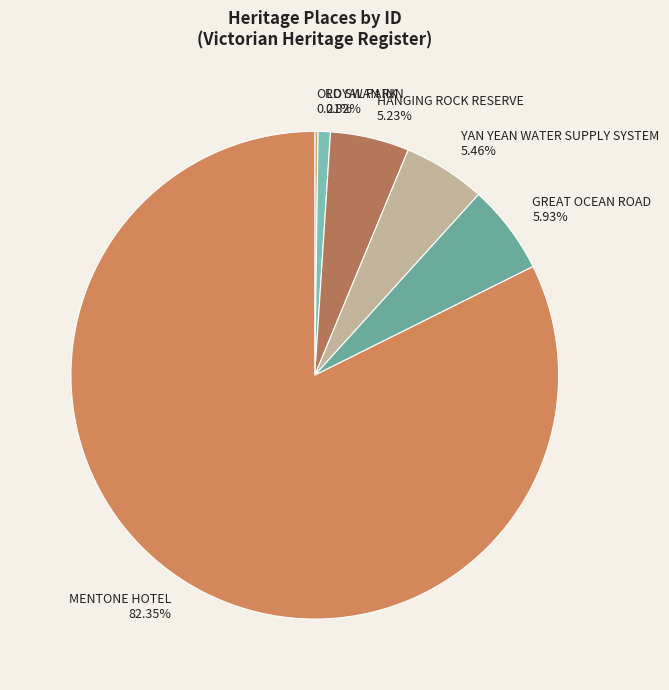

Which has a higher value, ROYAL PARK or GREAT OCEAN ROAD?

GREAT OCEAN ROAD